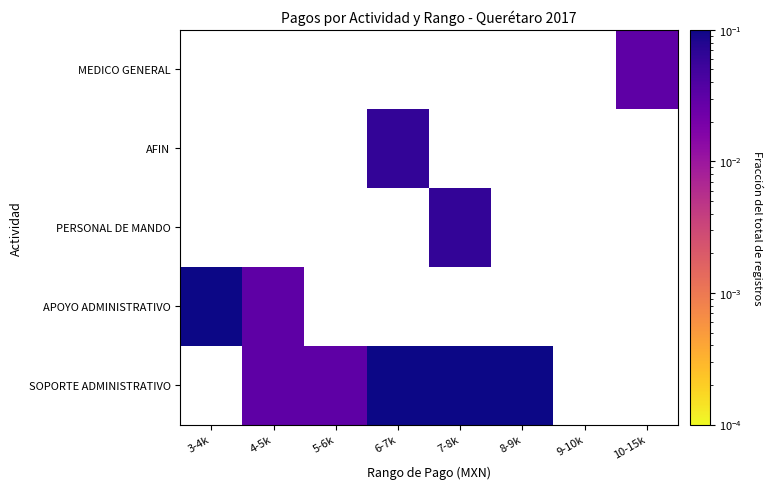

Which category has the highest value in the APOYO ADMINISTRATIVO series?

3-4k